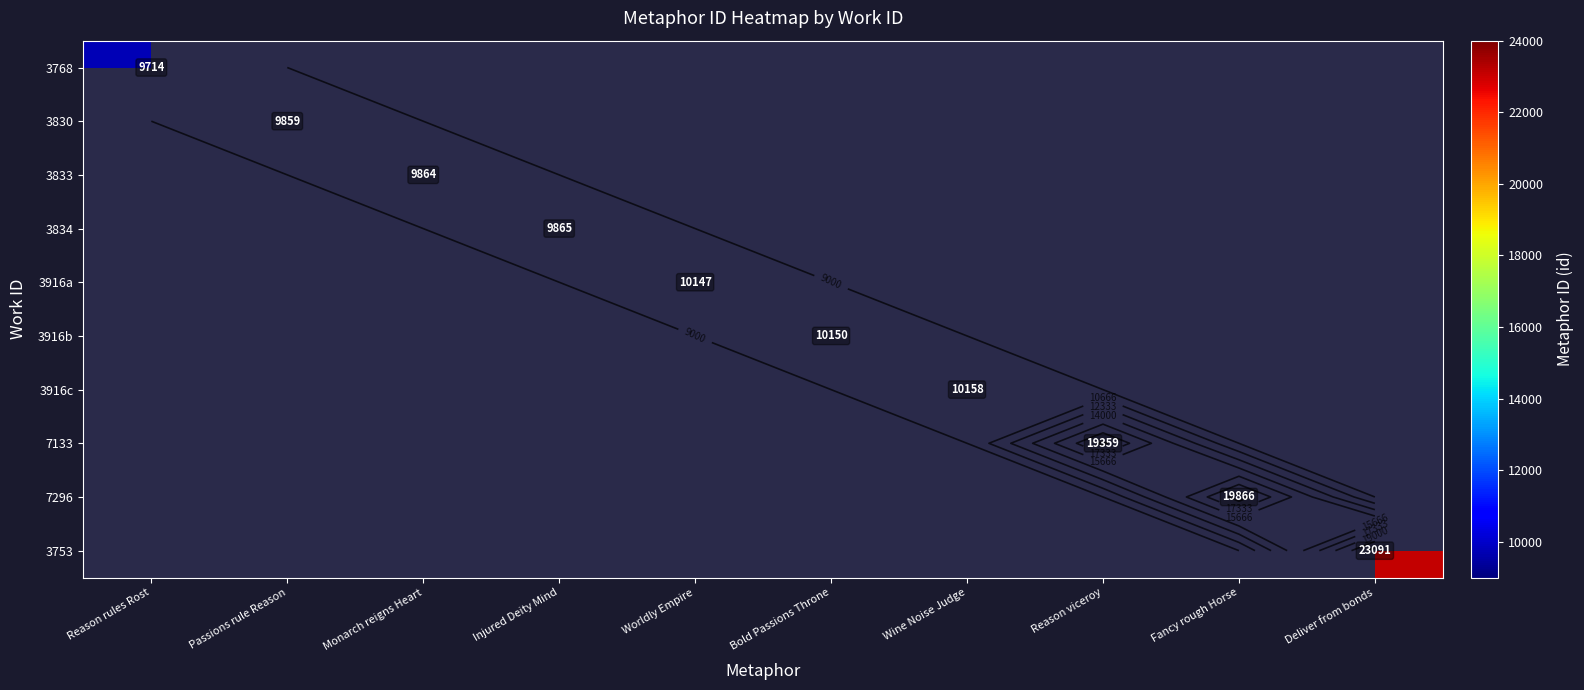

Which category has the highest value in the 3830 series?

Reason rules Rost